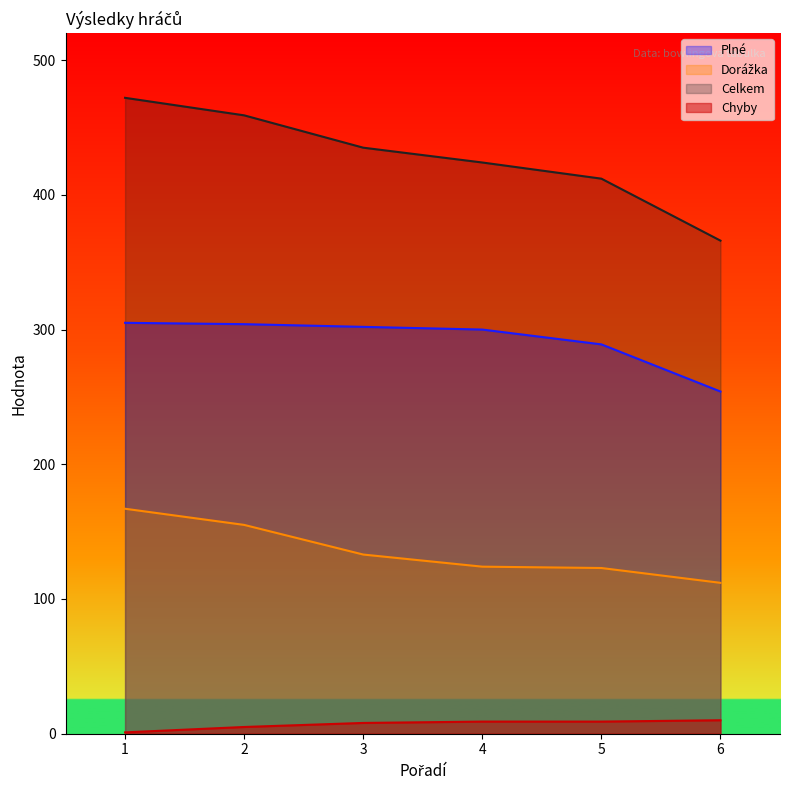

Is the value of Dorážka at 6 greater than the value of Chyby at 4?

Yes